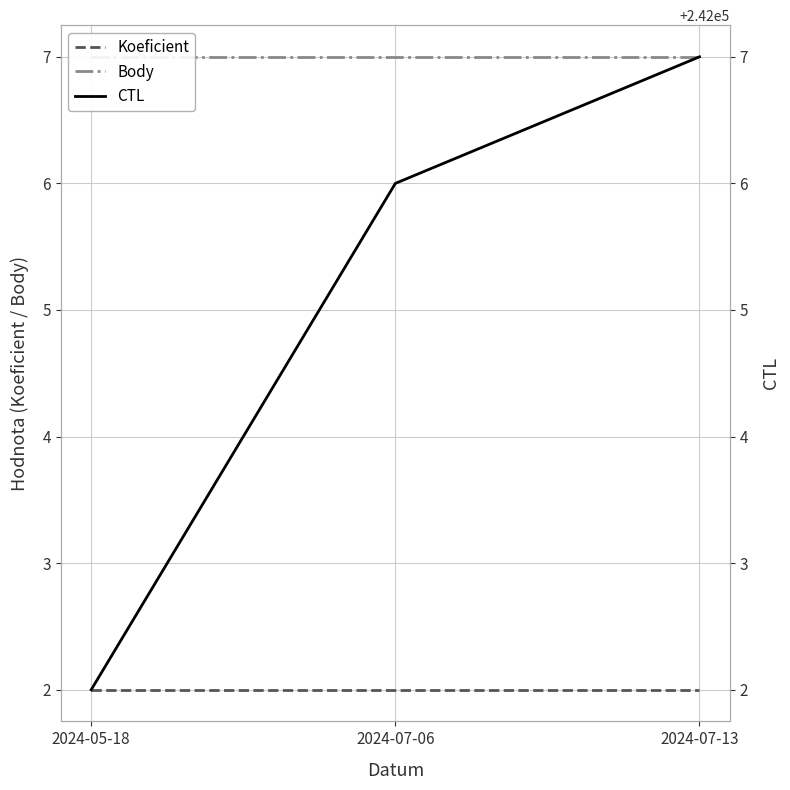

Reading left to right, list all the values displayed in this chart.

Koeficient: 2024-05-18=2	2024-07-06=2	2024-07-13=2
Body: 2024-05-18=7	2024-07-06=7	2024-07-13=7
CTL: 2024-05-18=242002	2024-07-06=242006	2024-07-13=242007